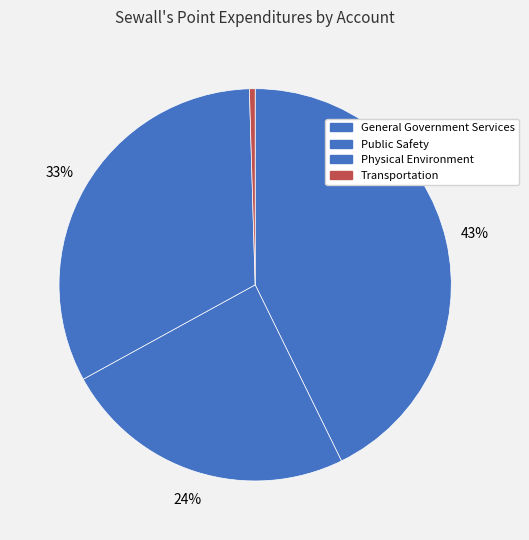

Rank the categories by value from highest to lowest.

General Government Services, Physical Environment, Public Safety, Transportation